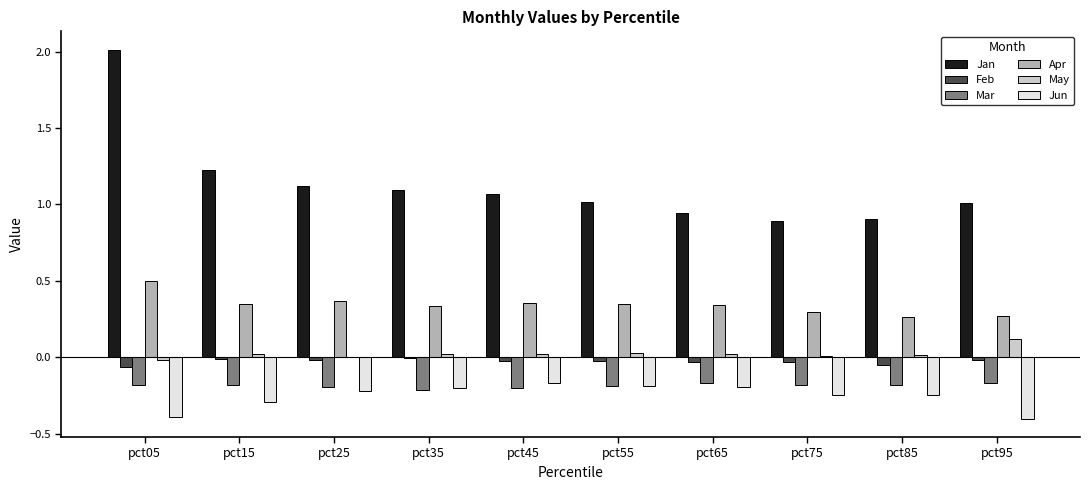

Is the value of Apr at pct25 greater than the value of May at pct75?

Yes